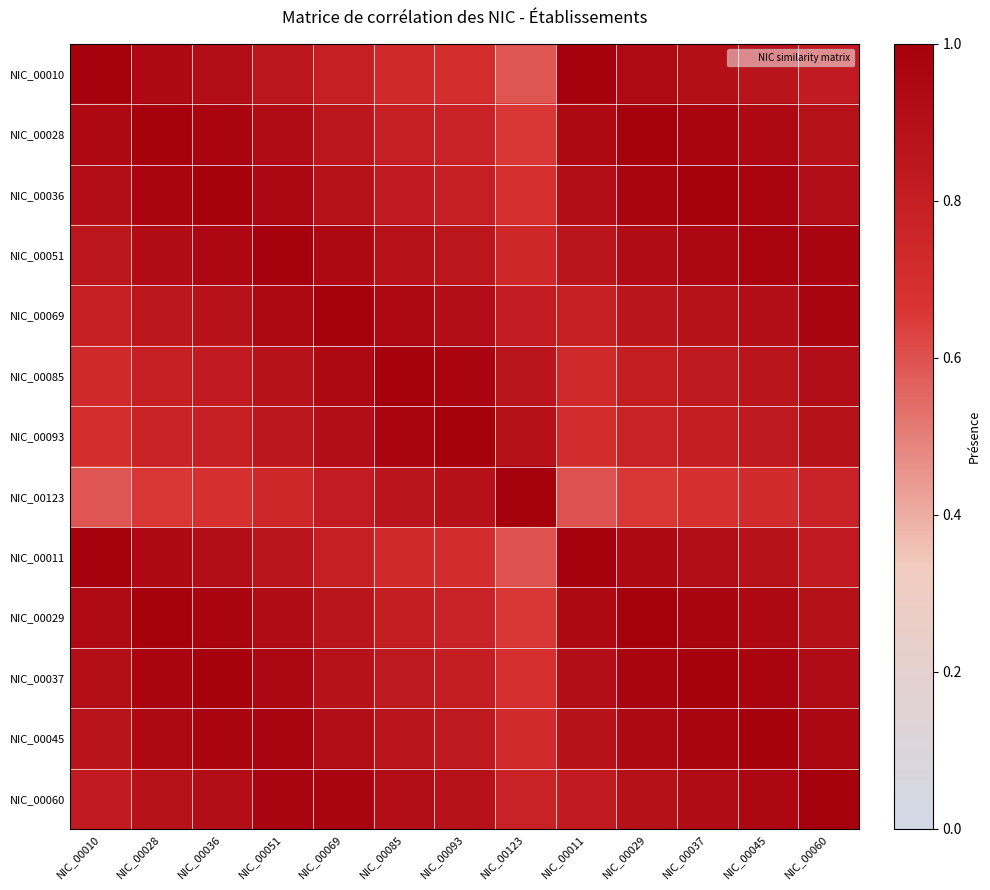

Which has a higher value, NIC_00011 or NIC_00036?

NIC_00011